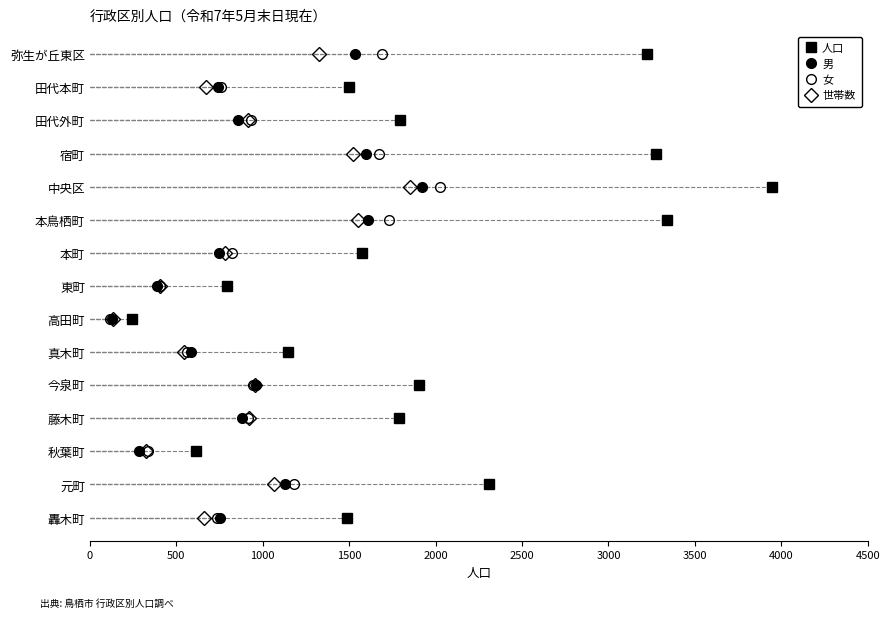

Is this an area chart (filled region under the line)?

No